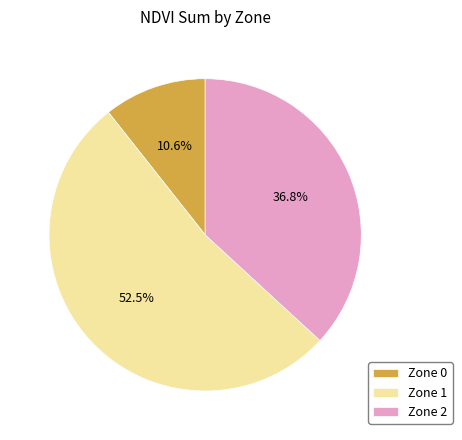

Does Zone 1 account for over 50% of the chart?

Yes